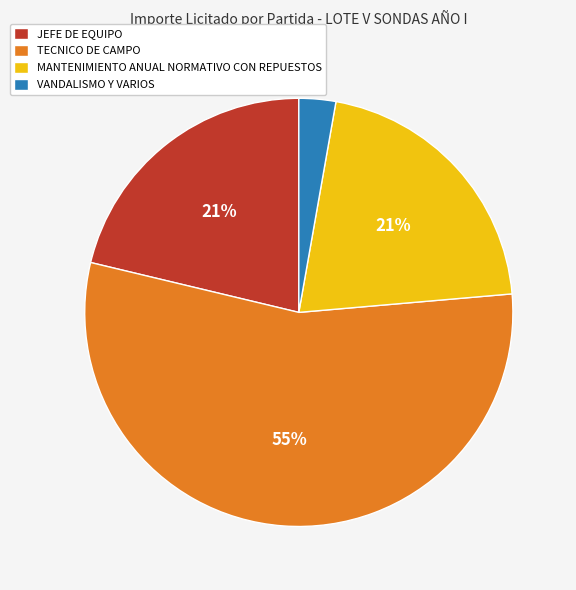

To the nearest percent, what is the difference between the largest and smallest slice percentages?

52%